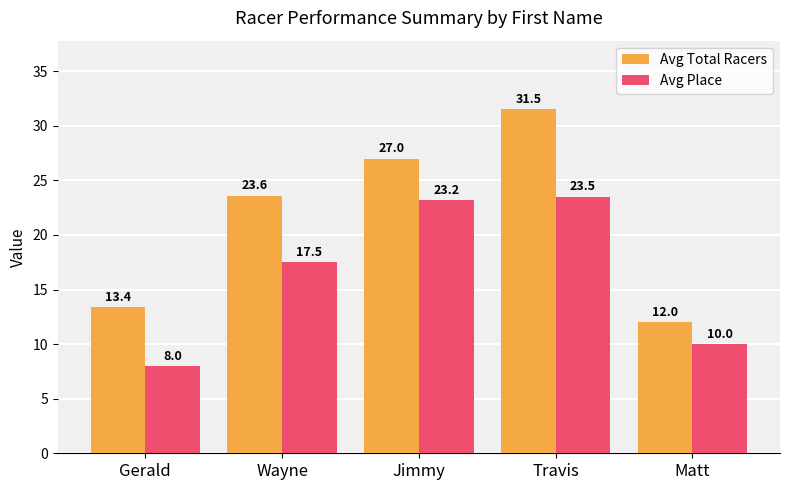

What is the sum of the Avg Place values at Matt and Gerald?

18.0